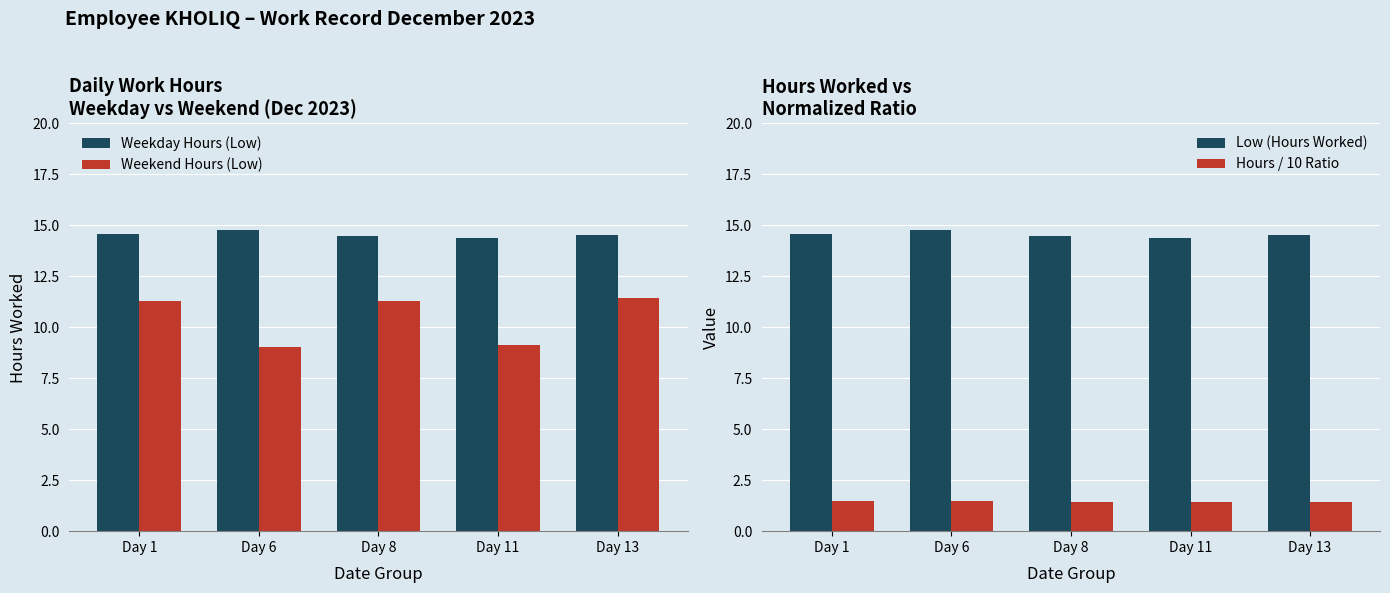

Rank the series by their maximum value, from highest to lowest.

Weekday Hours (Low), Low (Hours Worked), Weekend Hours (Low), Hours / 10 Ratio